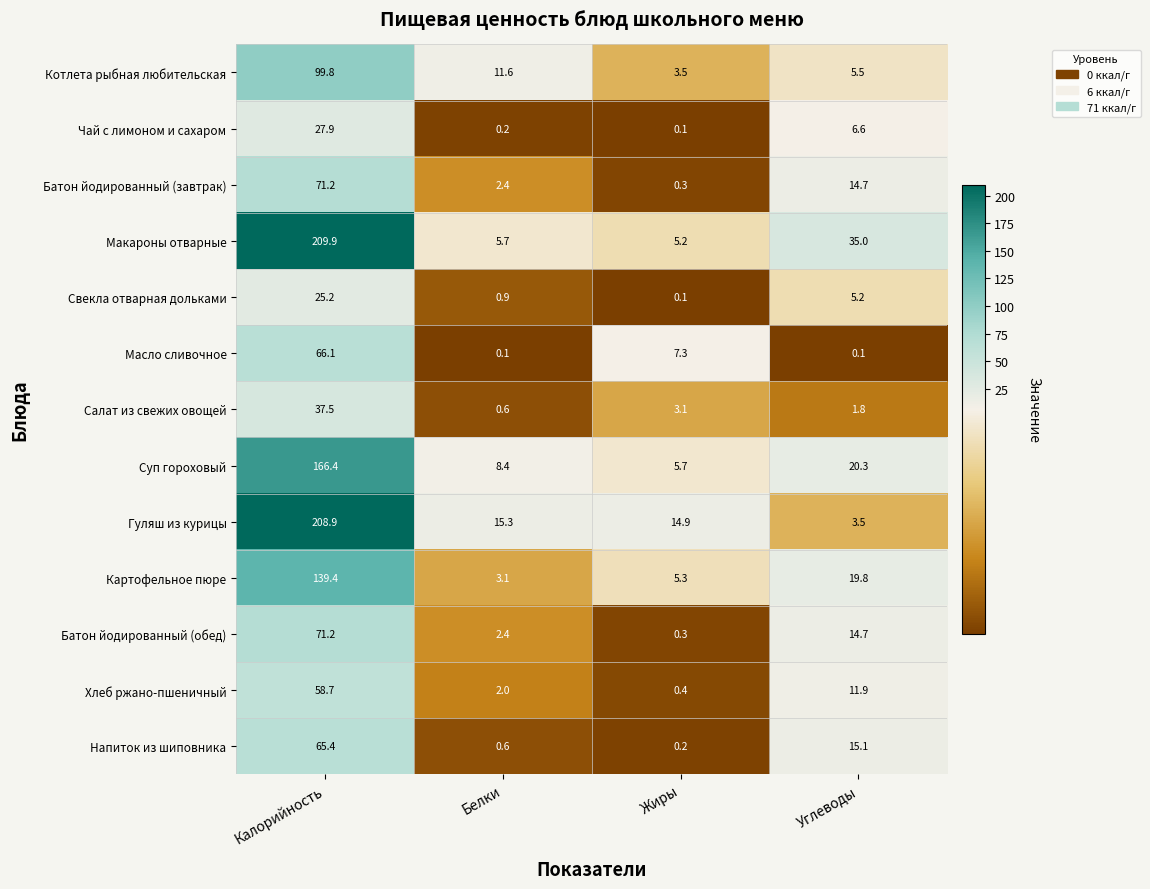

List the labels in order of Батон йодированный (завтрак) value, smallest first.

Жиры, Белки, Углеводы, Калорийность